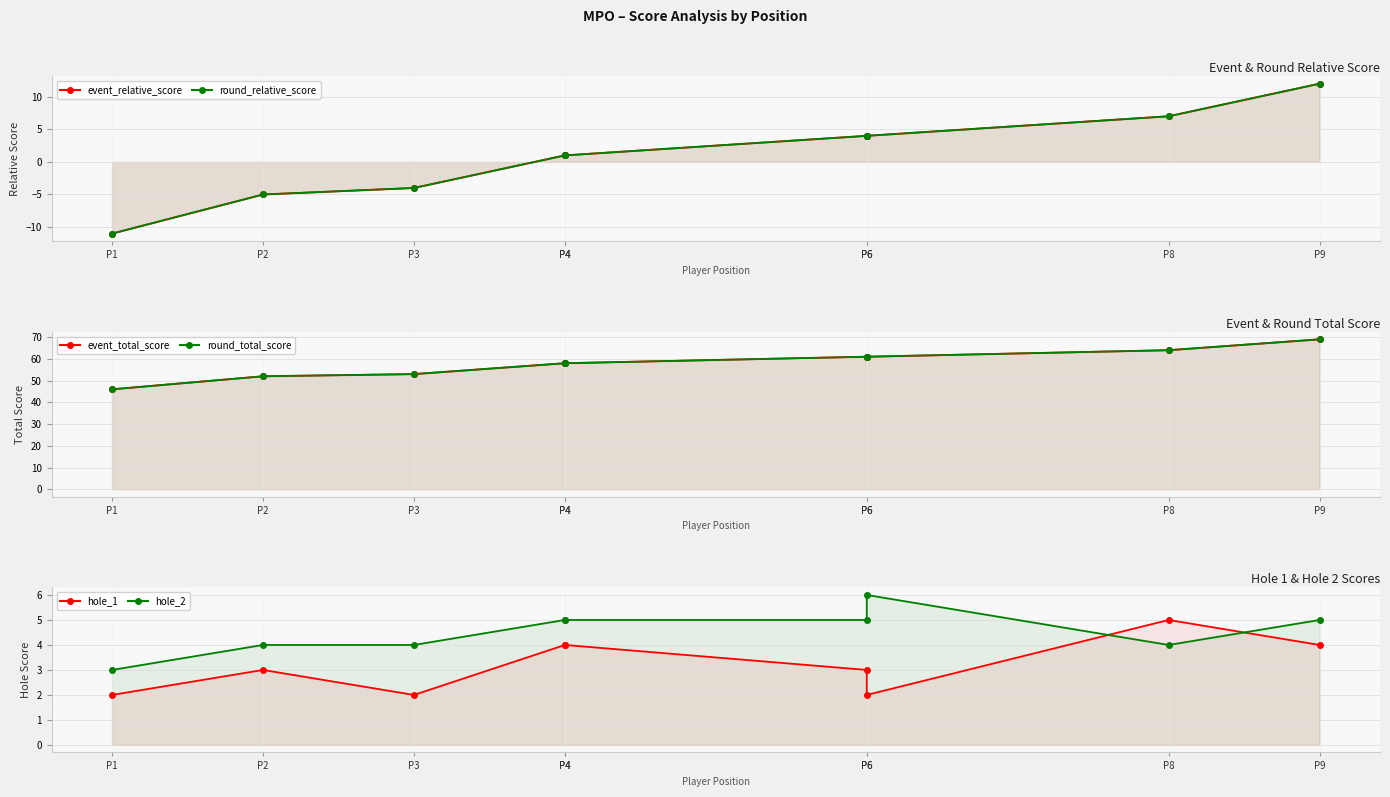

Between P1 and P4, which is larger?

P4